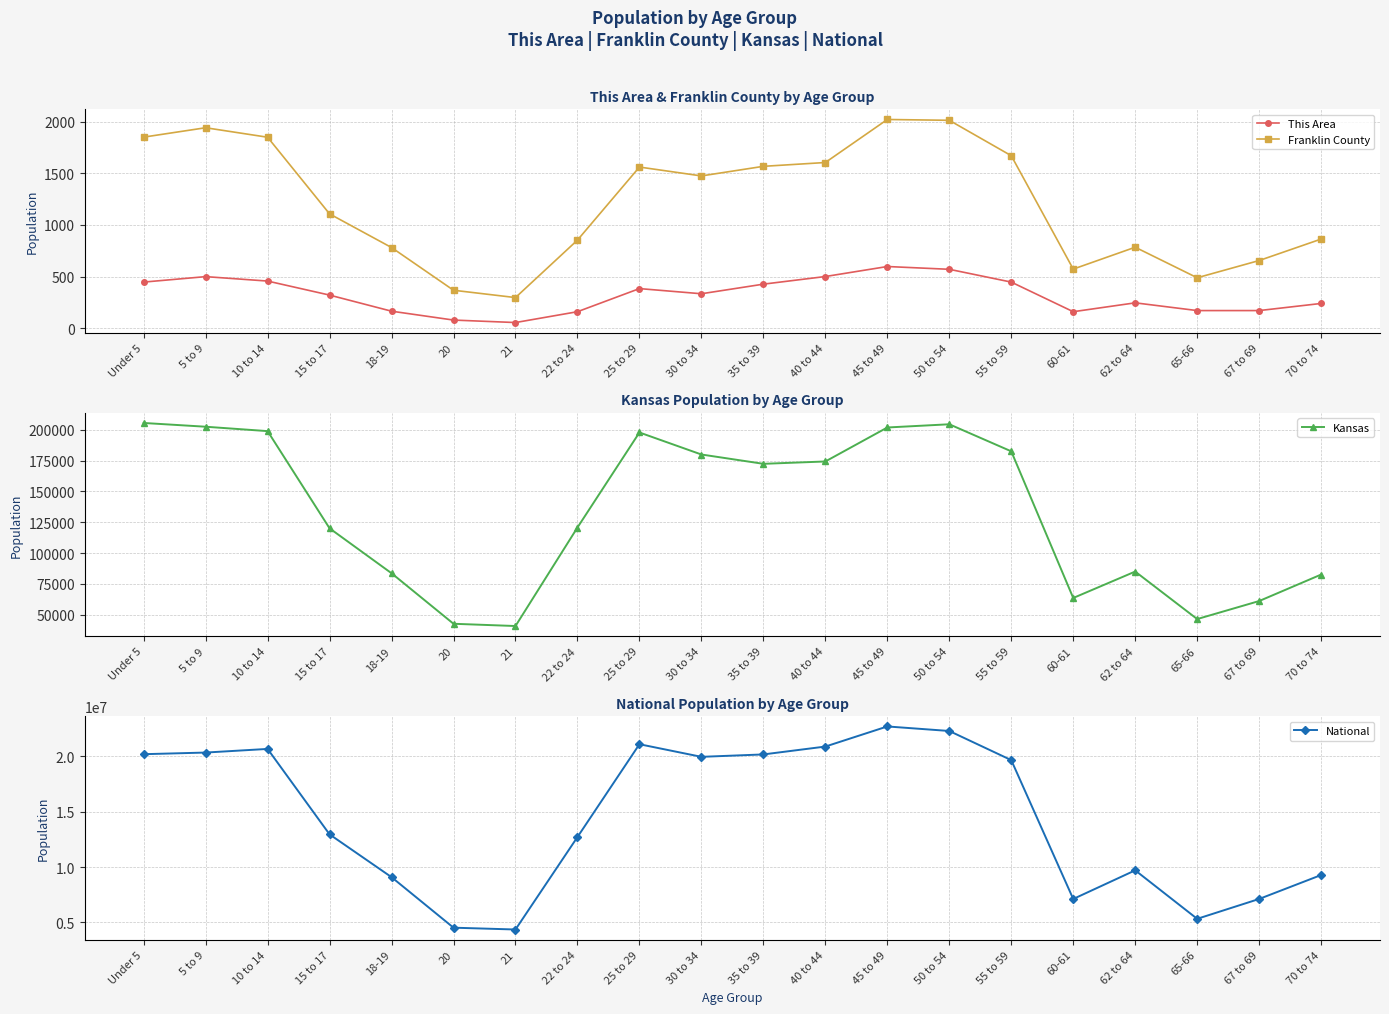

Count the number of categories in the chart.

20